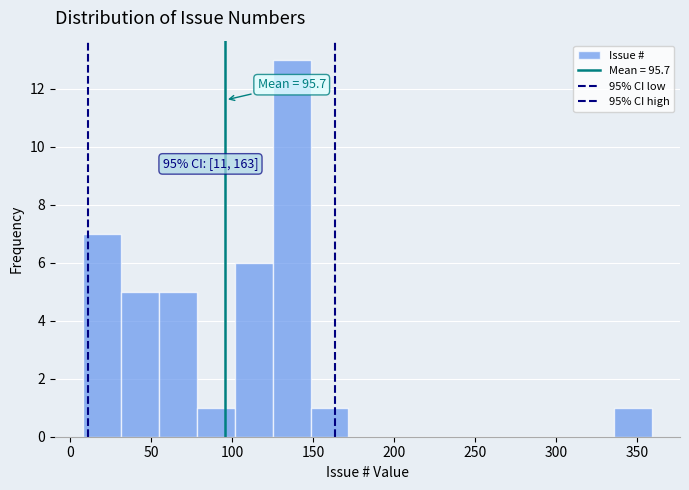

Which range on the x-axis has the tallest bar?

125 to 150